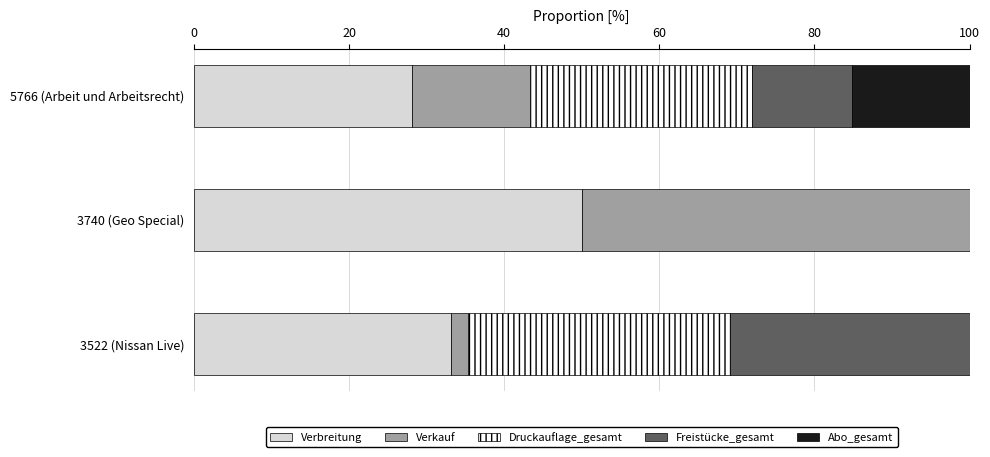

What is the sum of the Verbreitung values at 3522 (Nissan Live) and 5766 (Arbeit und Arbeitsrecht)?

61.2